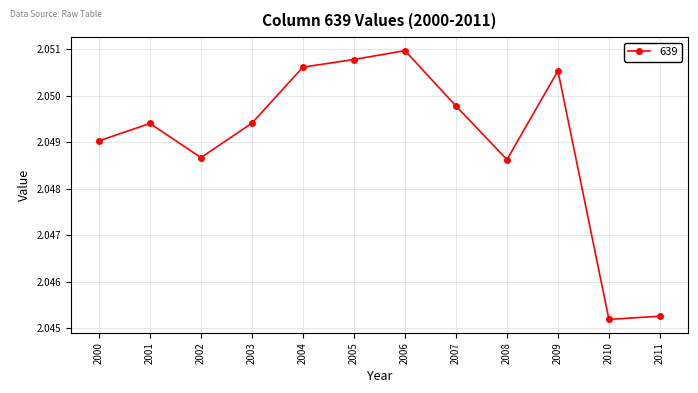

At which label is the value closest to 2?

2010